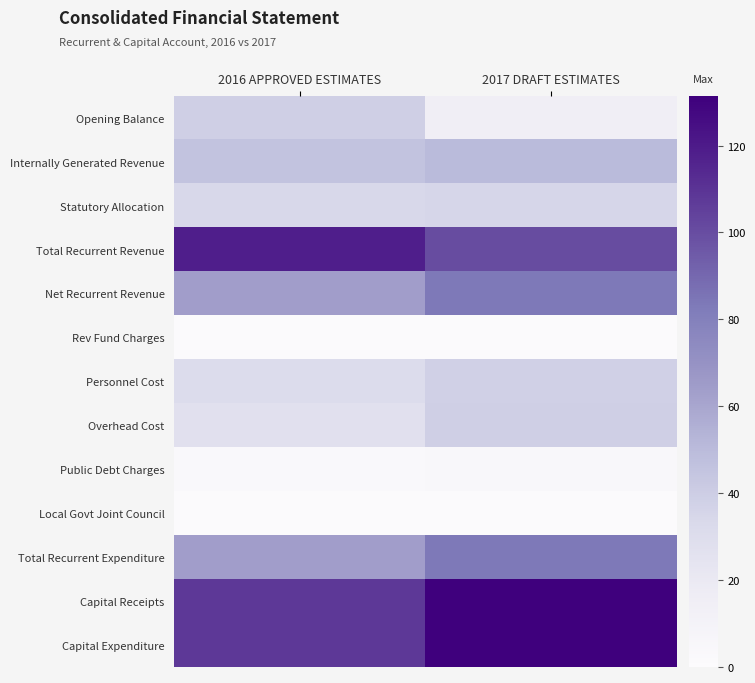

Which series has the largest total across all categories?

Capital Receipts